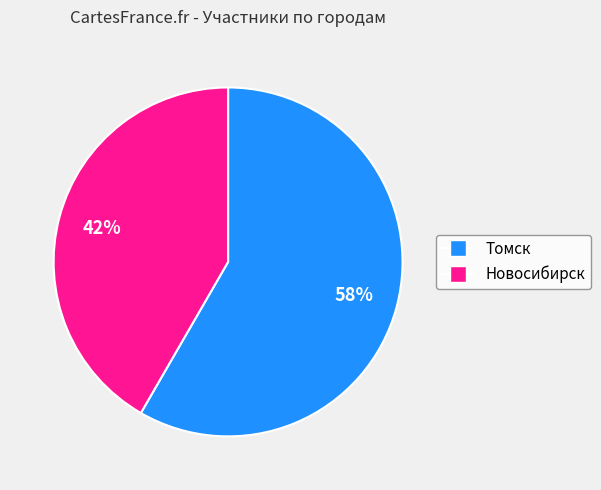

How many segments does this pie chart have?

2